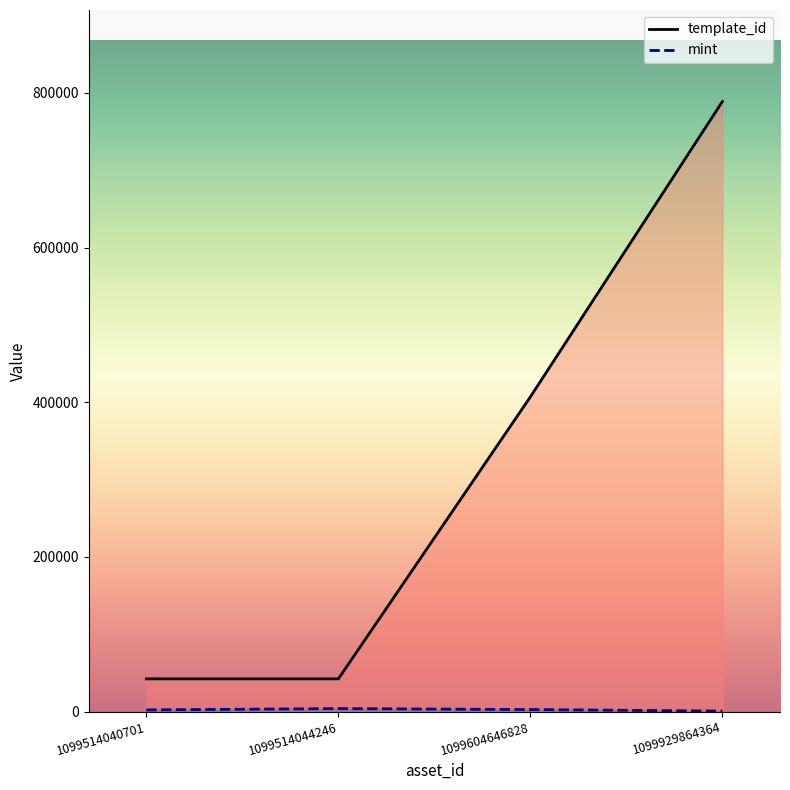

At which label is mint closest to 2373?

1099514040701